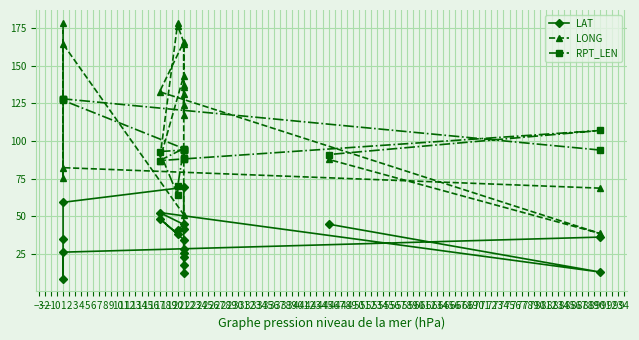

What is the lowest value of the LAT series?

8.6